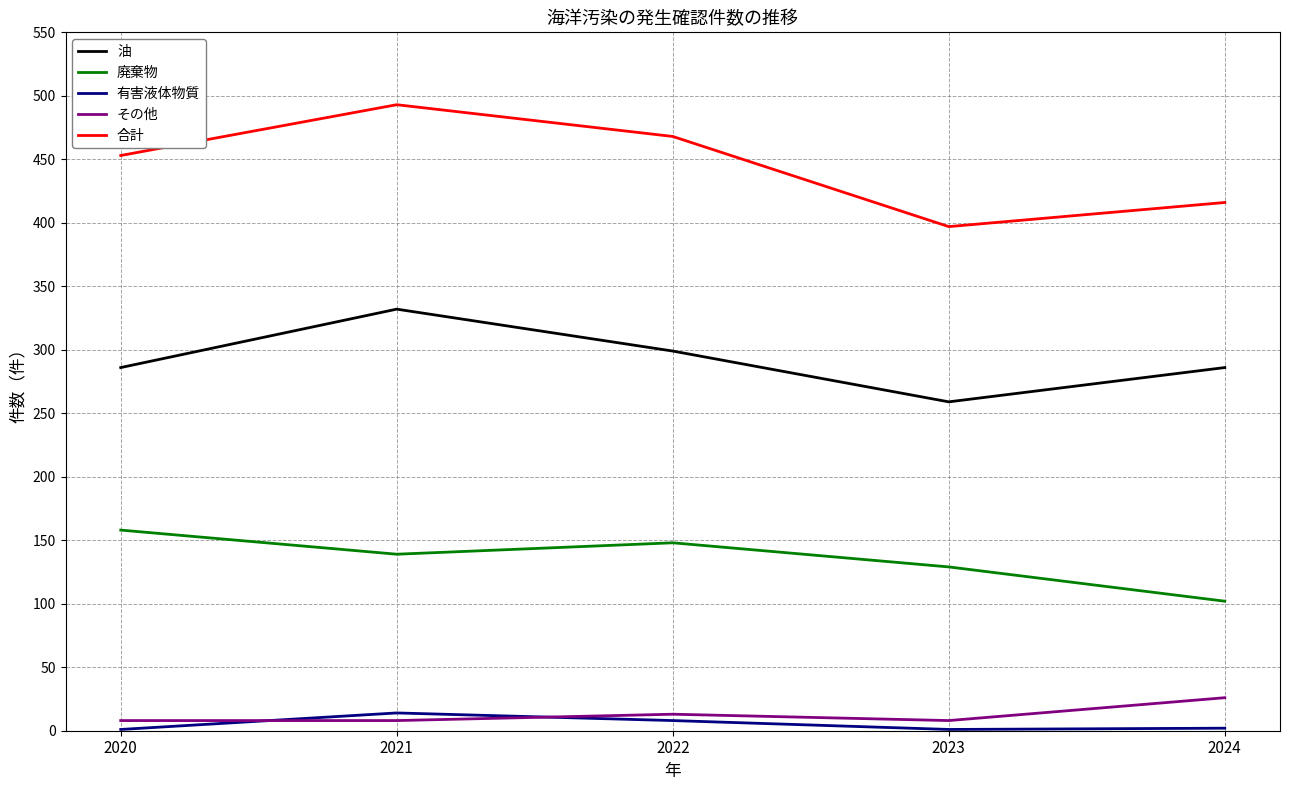

True or false: 廃棄物 and 油 intersect in this chart.

False